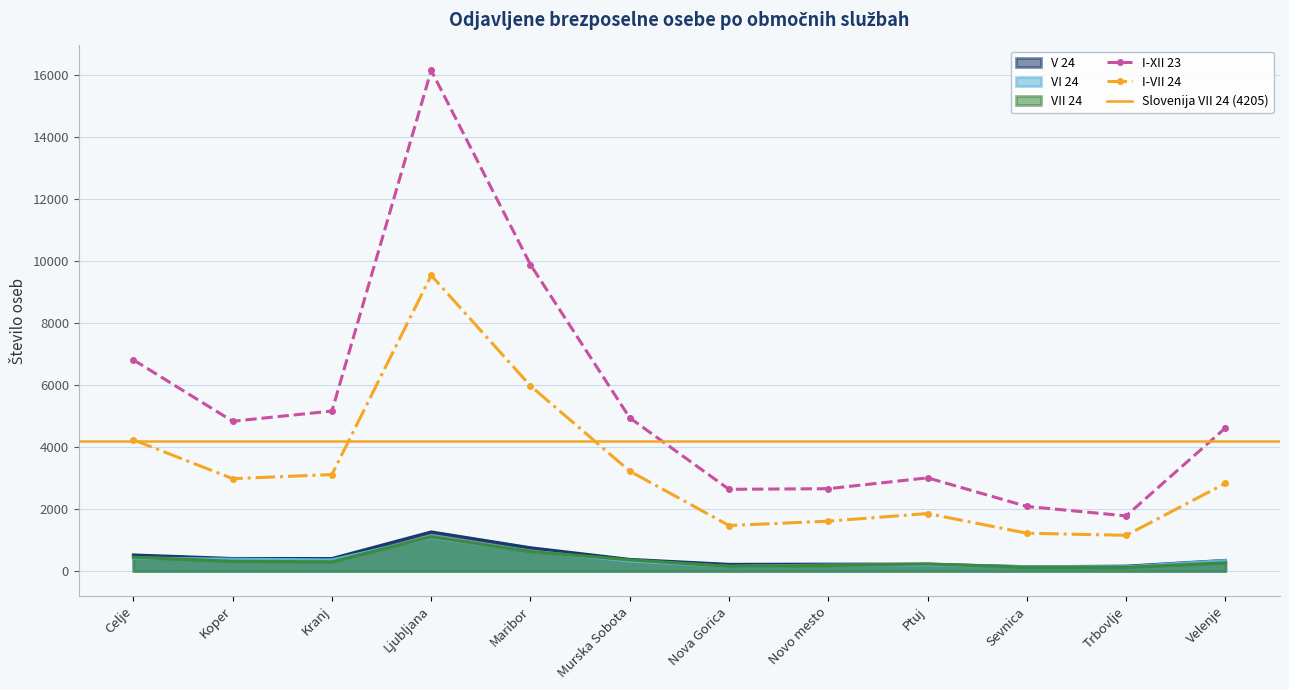

The I-XII 23 series shows 966 at Novo mesto. True or false?

False